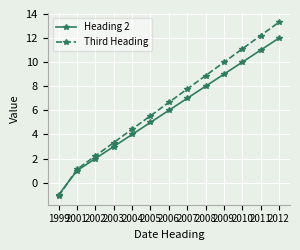

True or false: Heading 2 has a value of 4.7 at 2003.

False